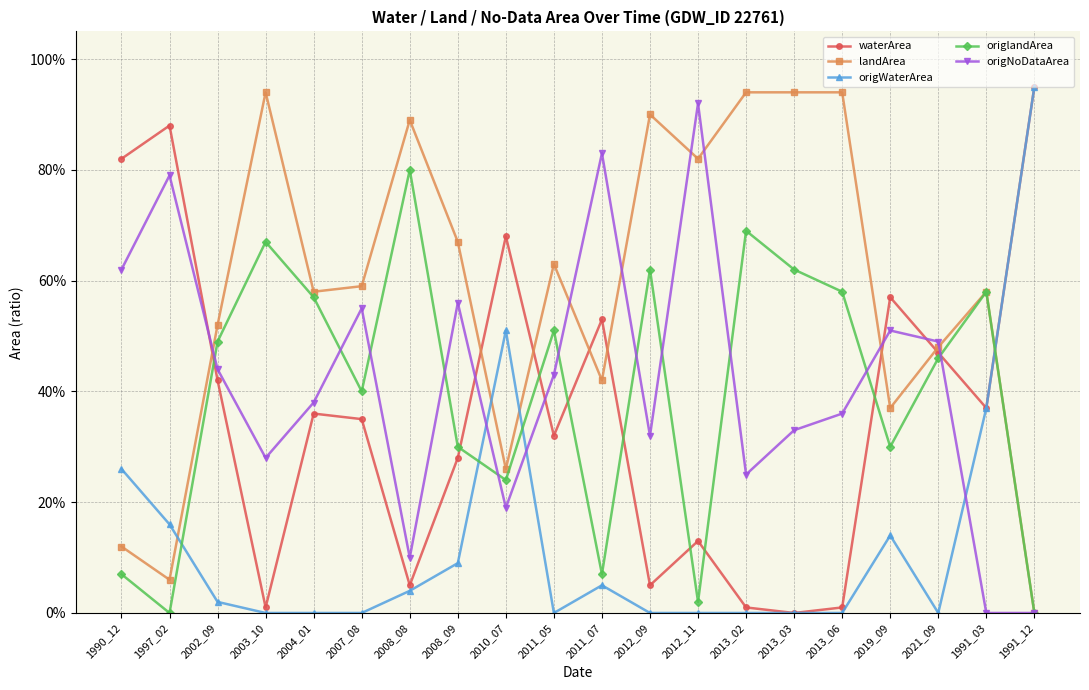

Which series ends up on top after the final intersection of origNoDataArea and origWaterArea?

origWaterArea